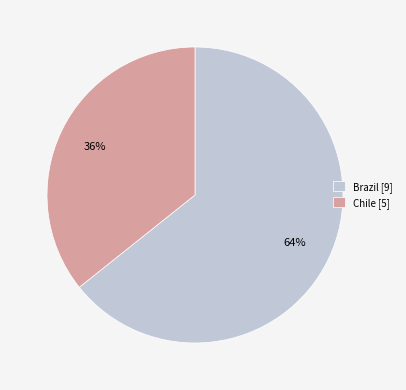

How many segments does this pie chart have?

2